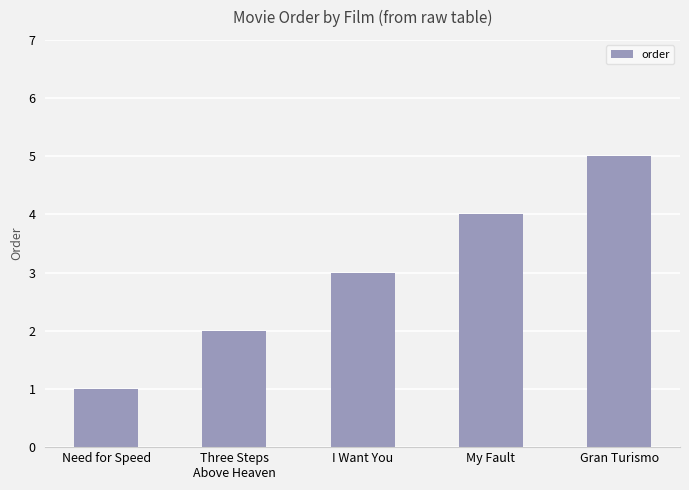

Which label corresponds to the smallest value in the chart?

Need for Speed